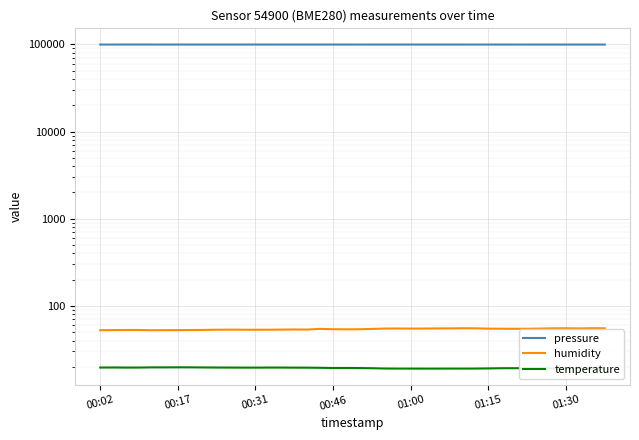

What is the difference between the highest and lowest values at 26?

99552.5